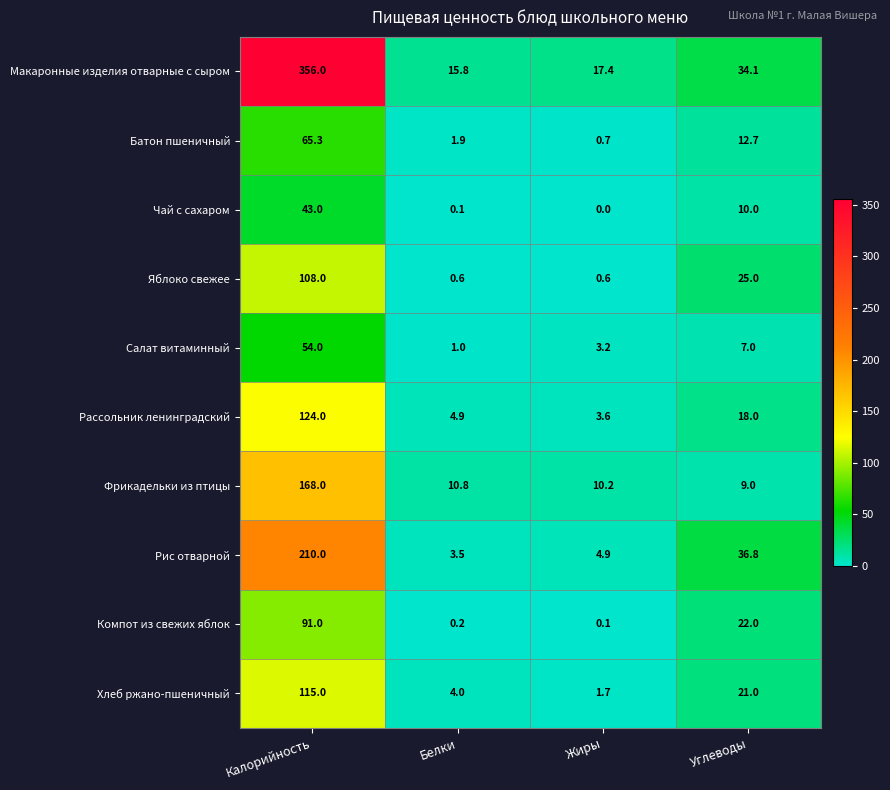

At which category is the sum across all series the highest?

Калорийность